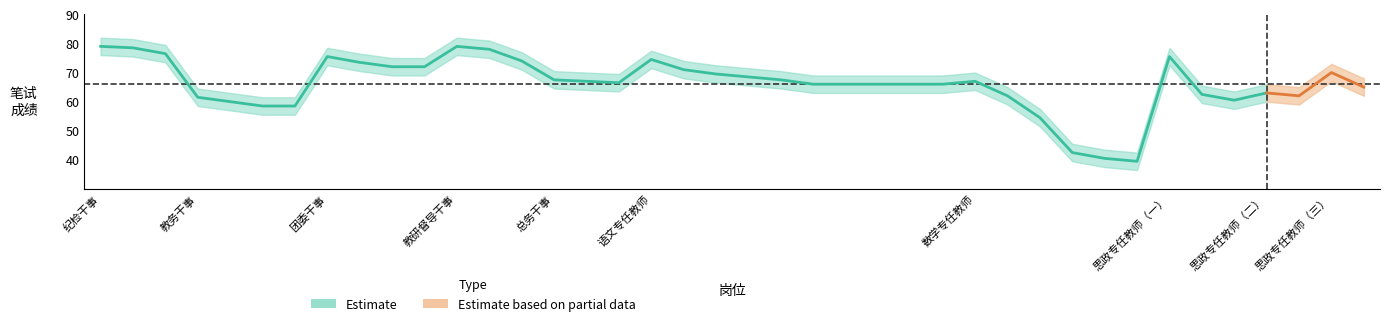

Reading right to left, list all the values displayed in this chart.

笔试成绩: 65.0	70.0	62.0	63.0	60.5	62.5	75.5	39.5	40.5	42.5	54.5	62.0	67.0	66.0	66.0	66.0	66.0	66.0	67.5	68.5	69.5	71.0	74.5	66.5	67.0	67.5	74.0	78.0	79.0	72.0	72.0	73.5	75.5	58.5	58.5	60.0	61.5	76.5	78.5	79.0
成绩上界: 68.0	73.0	65.0	66.0	63.5	65.5	78.5	42.5	43.5	45.5	57.5	65.0	70.0	69.0	69.0	69.0	69.0	69.0	70.5	71.5	72.5	74.0	77.5	69.5	70.0	70.5	77.0	81.0	82.0	75.0	75.0	76.5	78.5	61.5	61.5	63.0	64.5	79.5	81.5	82.0
成绩下界: 62.0	67.0	59.0	60.0	57.5	59.5	72.5	36.5	37.5	39.5	51.5	59.0	64.0	63.0	63.0	63.0	63.0	63.0	64.5	65.5	66.5	68.0	71.5	63.5	64.0	64.5	71.0	75.0	76.0	69.0	69.0	70.5	72.5	55.5	55.5	57.0	58.5	73.5	75.5	76.0